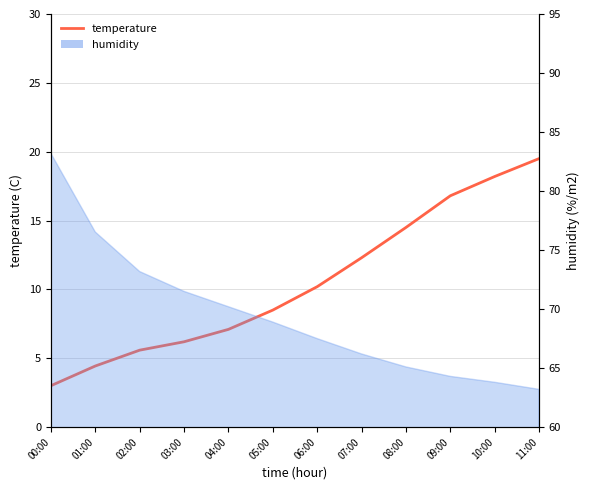

Approximately how many times larger is the value at 06:00 compared to 10:00?

0.6